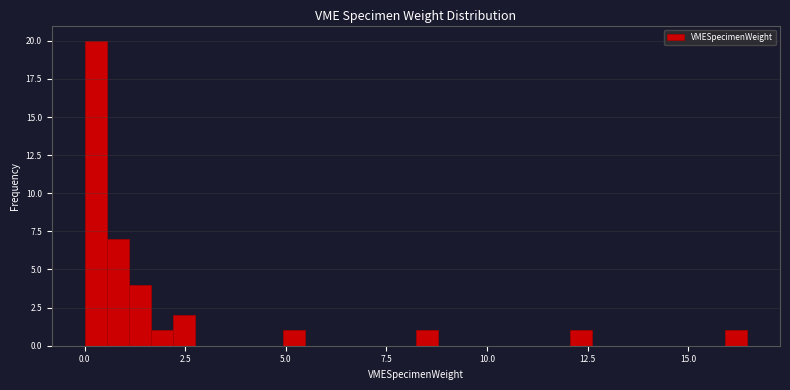

Around what value on the x-axis is the tallest bar? Give the approximate position of its centre, as read against the axis.

0.5